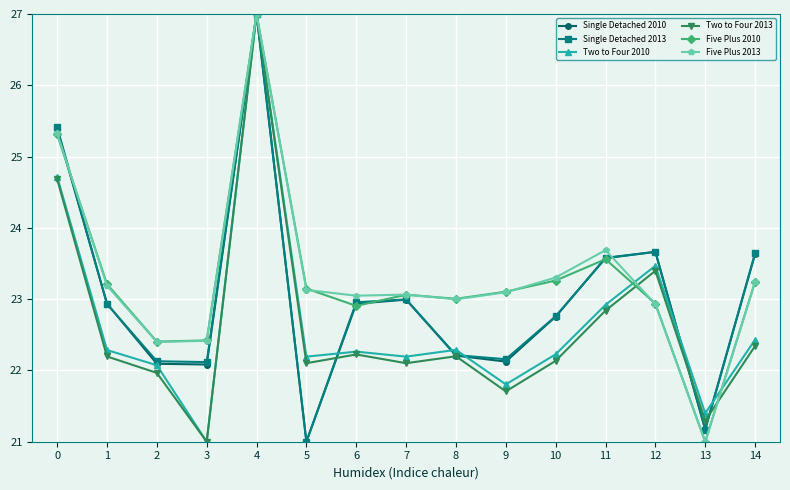

At which category does Two to Four 2010 reach its first local valley?

3